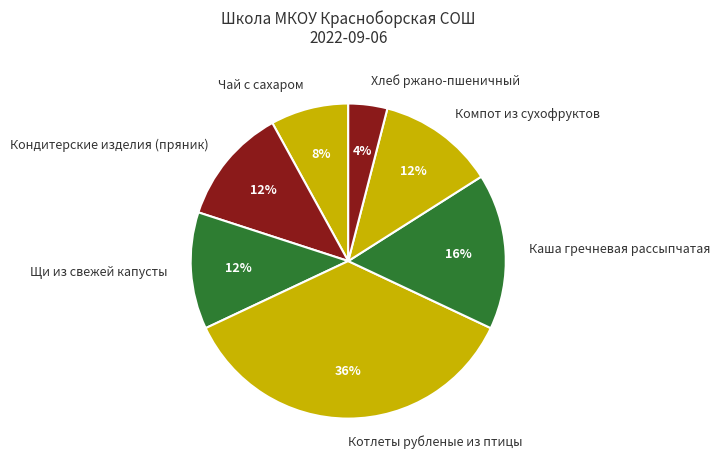

To the nearest percent, what percentage of the pie is Хлеб ржано-пшеничный?

4%